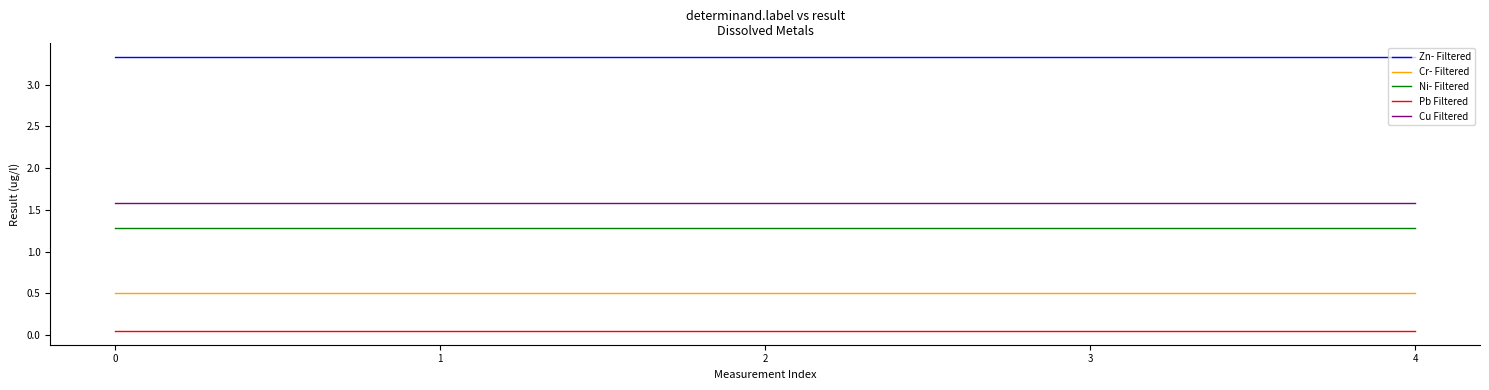

What is the total value across all series at 1?

6.7